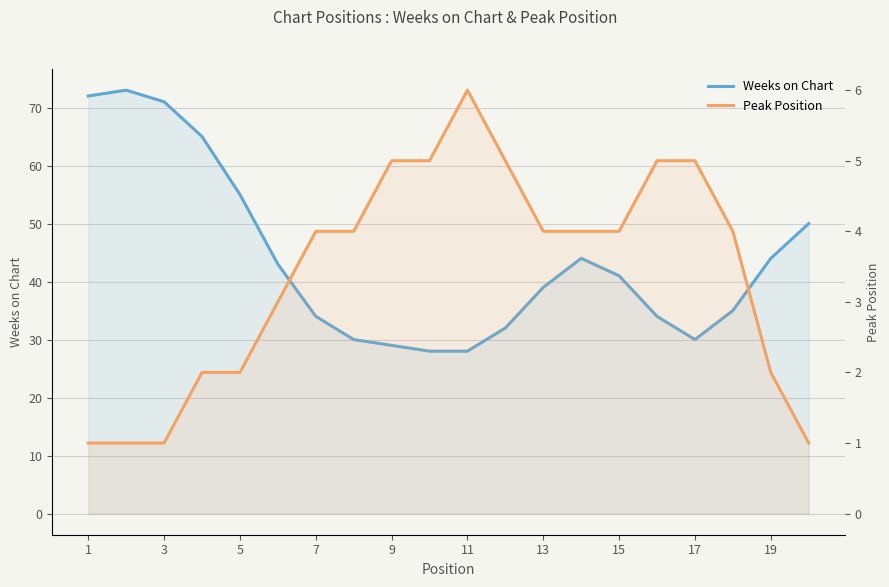

The Weeks on Chart series shows 38 at 11. True or false?

False